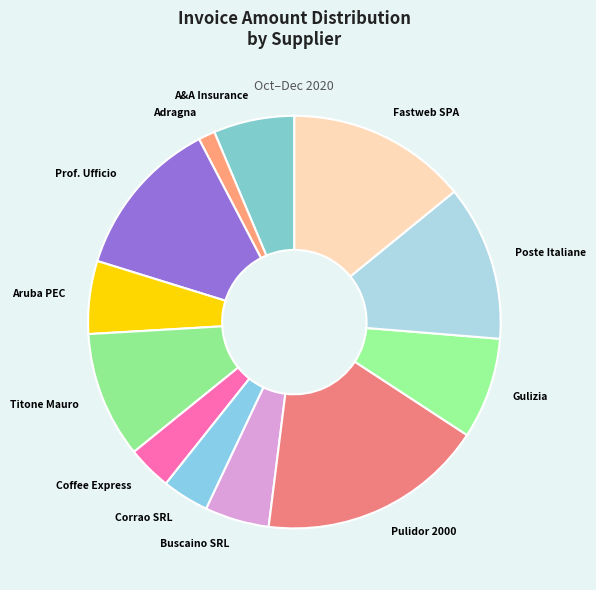

Is Fastweb SPA the majority of the pie?

No